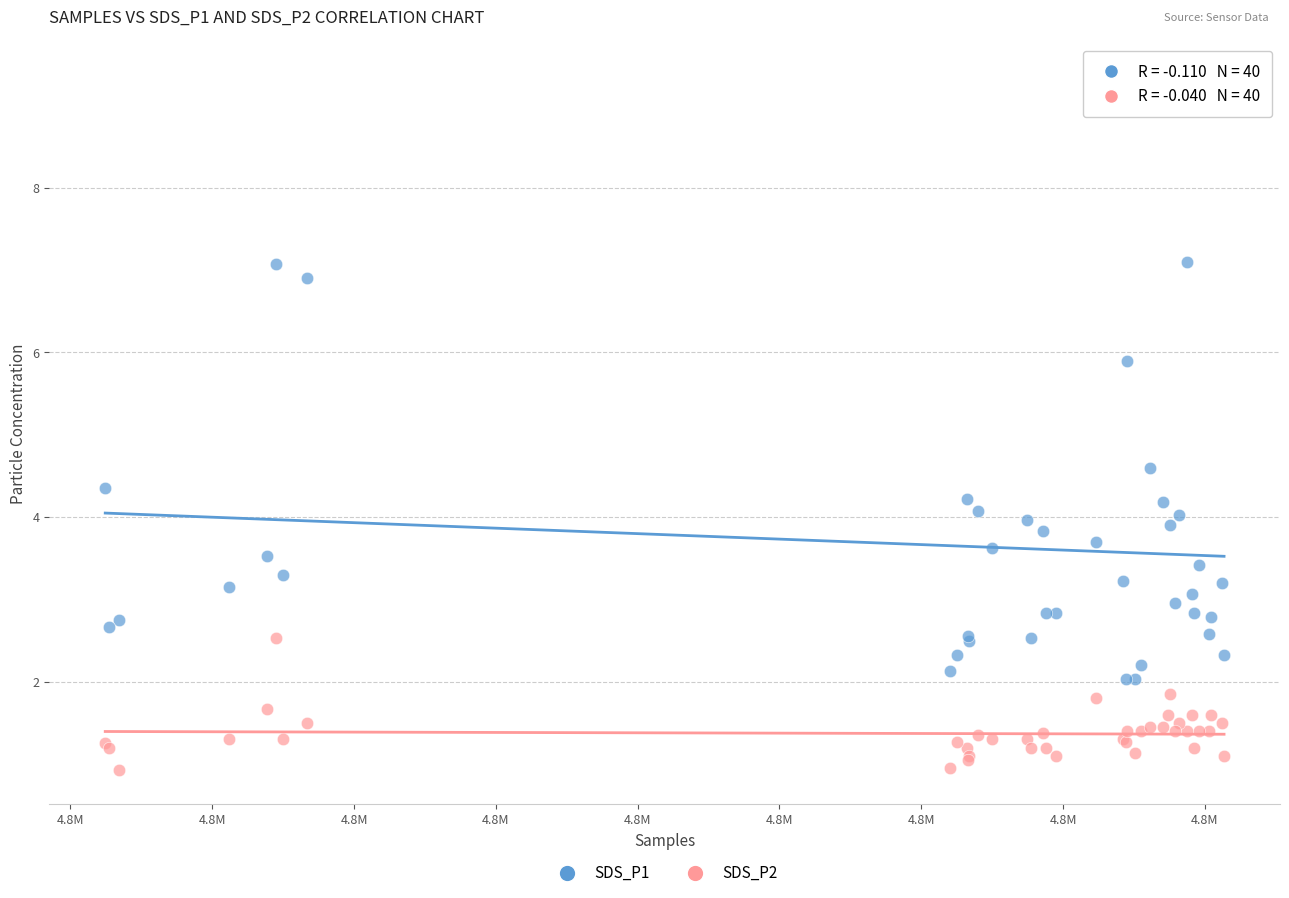

Across all series, what Y value is closest to 5?

4.6